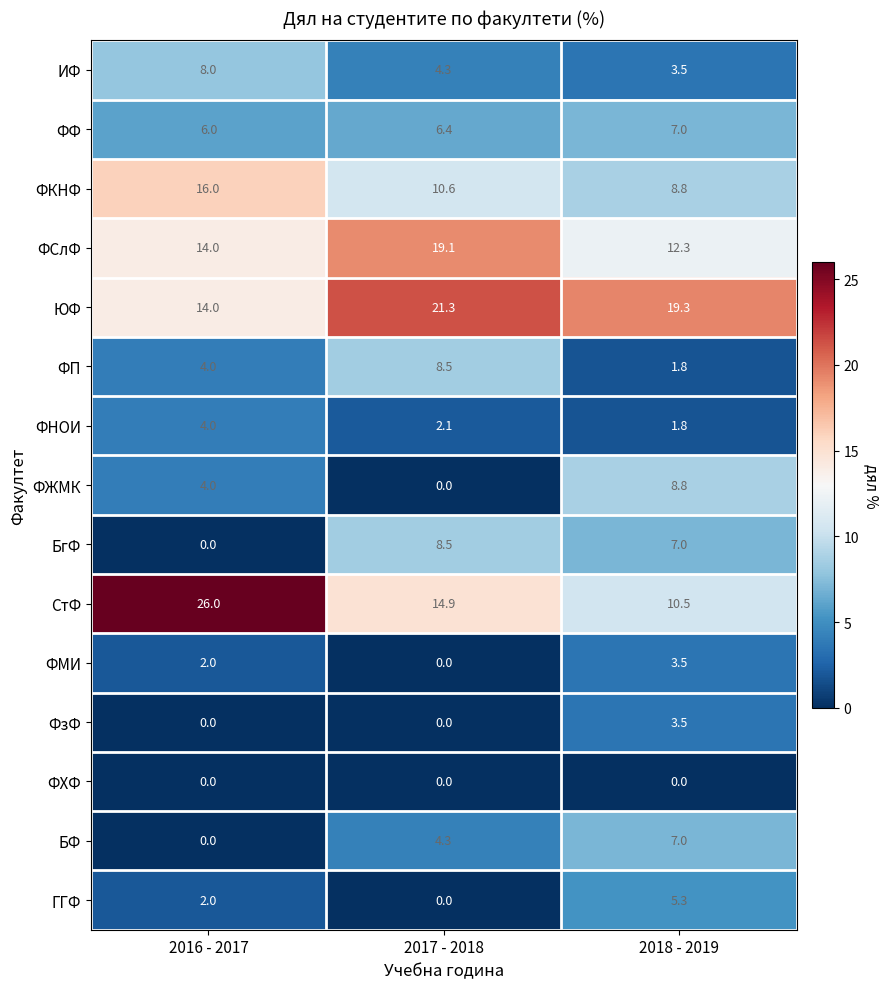

What is the sum of the ГГФ values at 2017 - 2018 and 2016 - 2017?

2.0